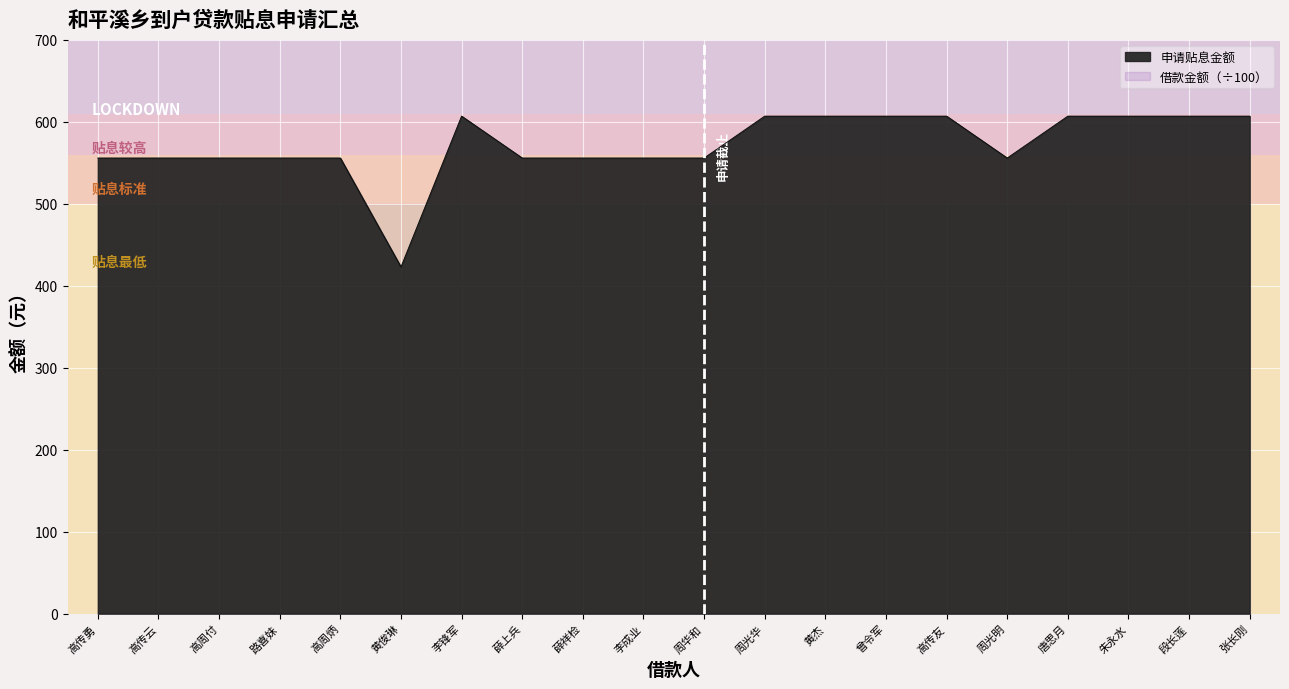

How many data points does each series have?

20